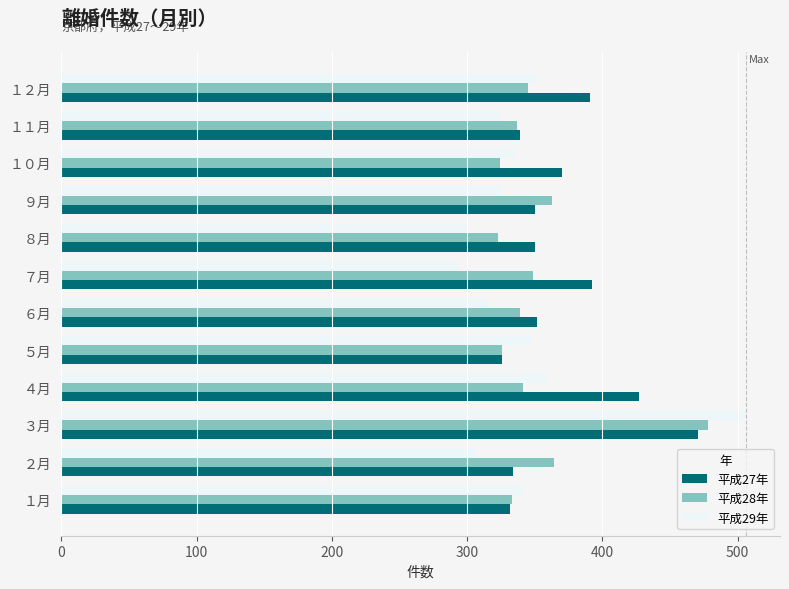

What is the difference between the second highest and minimum values in the 平成28年 series?

41